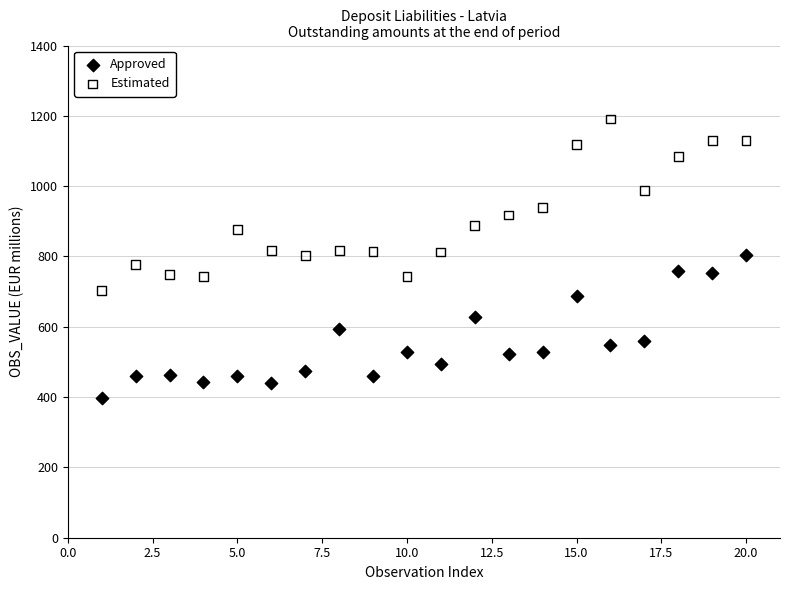

Which series reaches the maximum Y coordinate?

Estimated